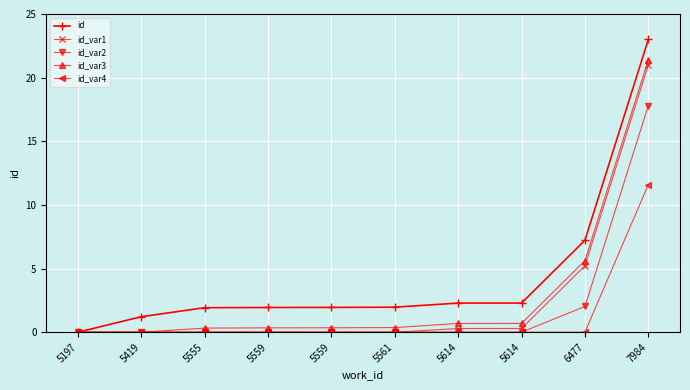

At which label does id first exceed 1?

5419